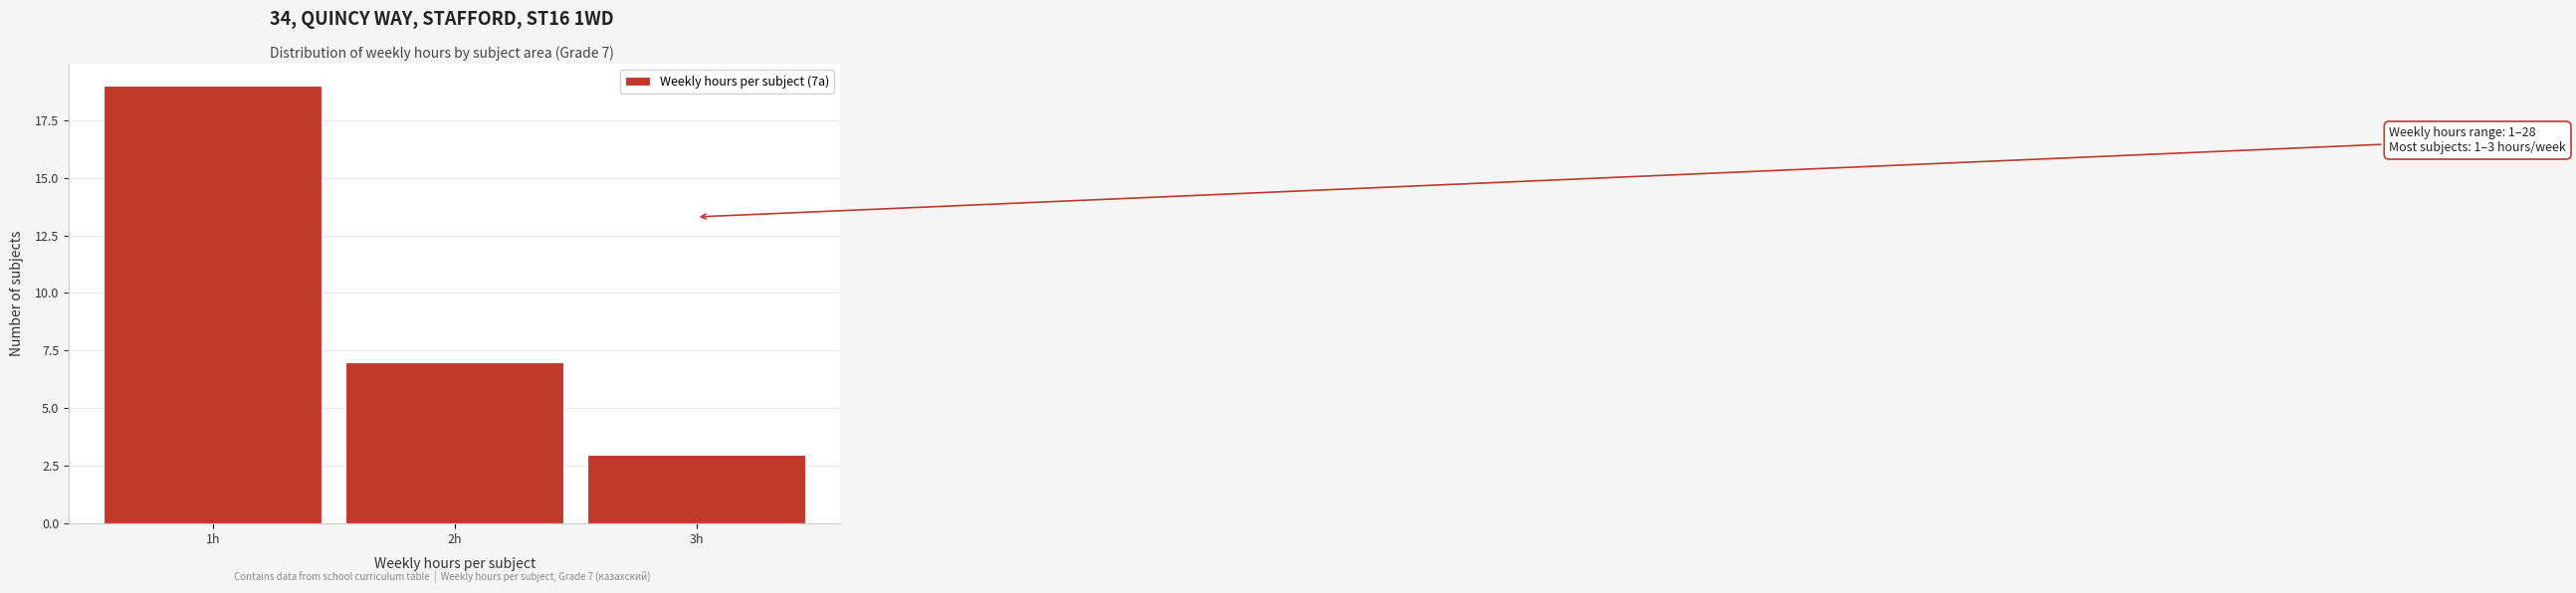

Reading left to right, transcribe all the data shown in this chart.

1h=19	2h=7	3h=3